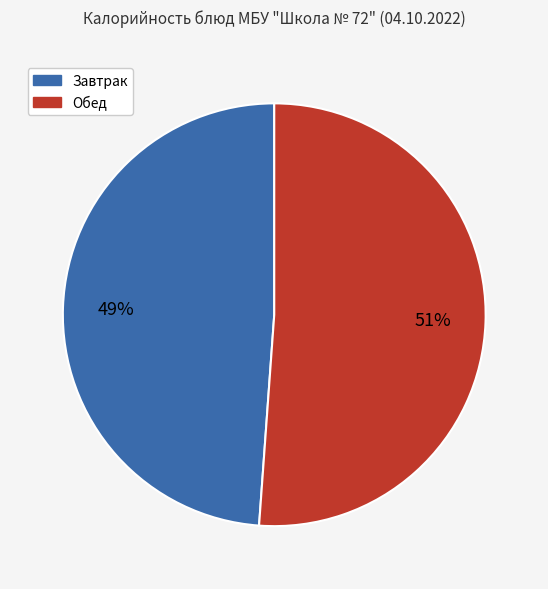

To the nearest percent, what is the difference between the largest and smallest slice percentages?

2%